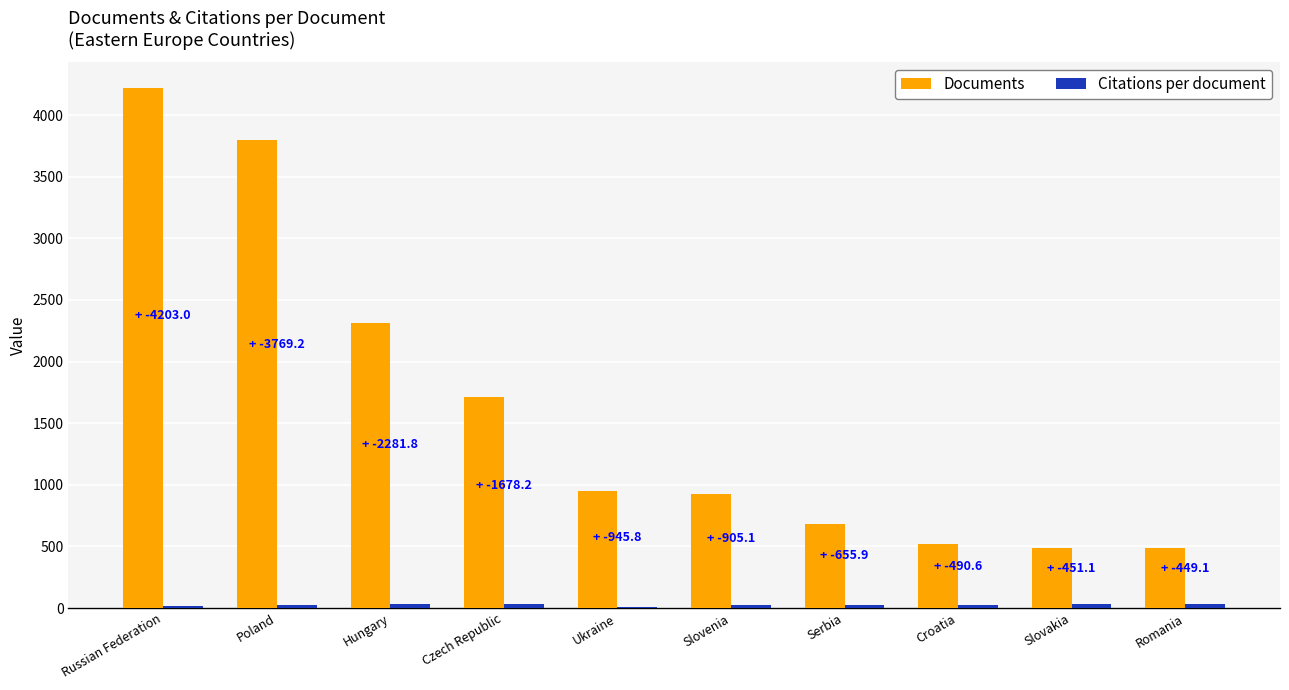

At which category does the chart reach its peak across all series?

Russian Federation